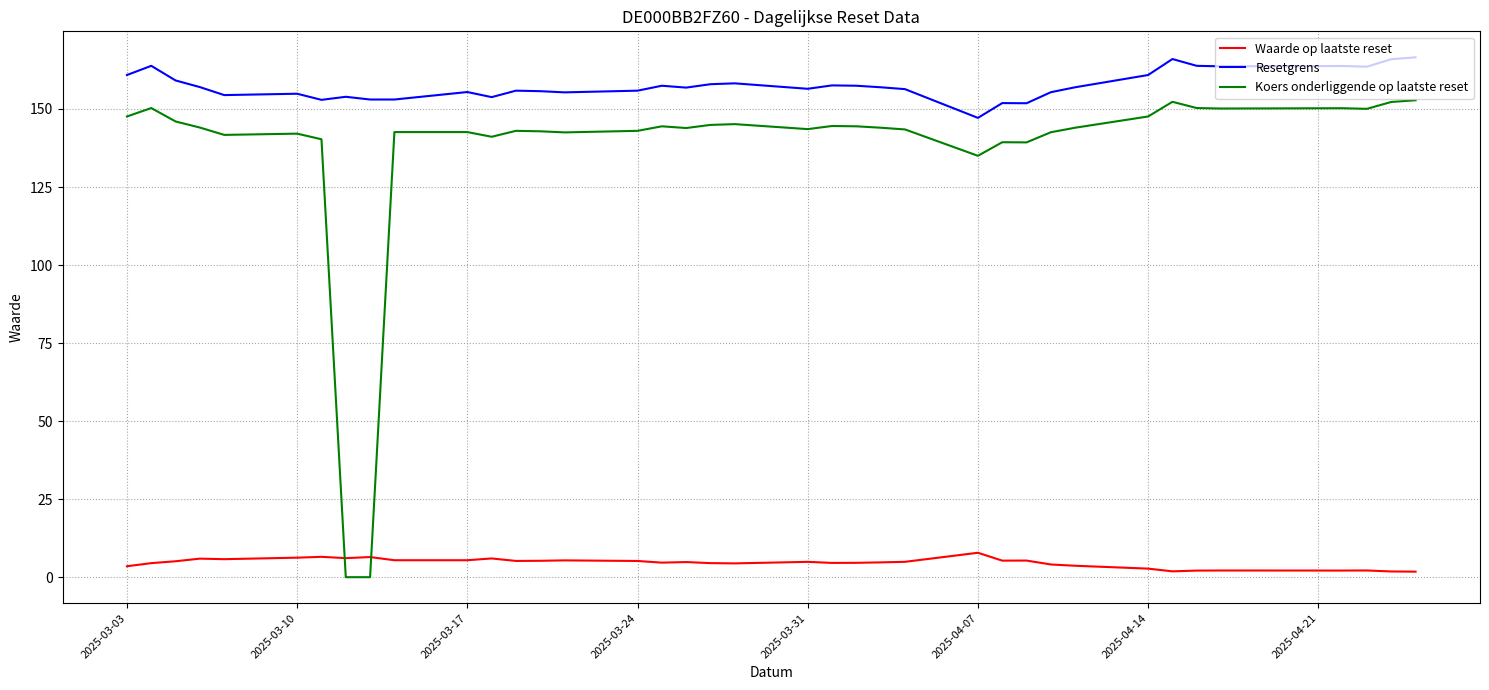

What are all the series names shown in the legend?

Waarde op laatste reset, Resetgrens, Koers onderliggende op laatste reset